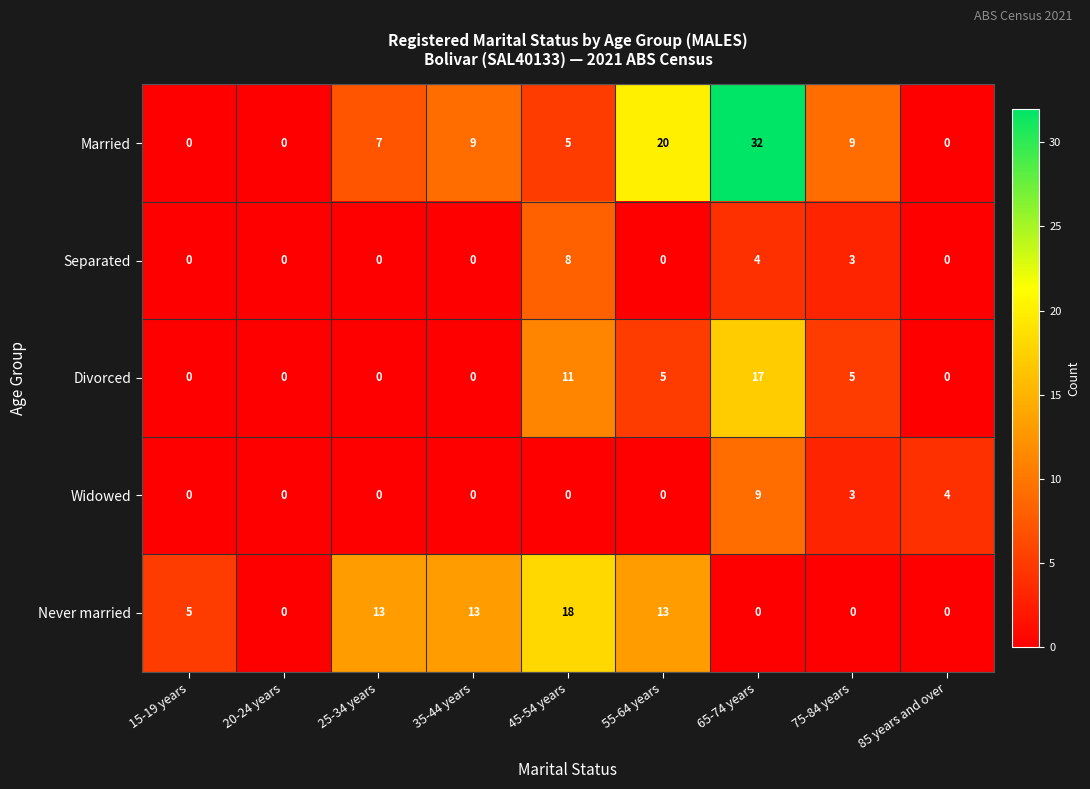

Which series has the widest spread of values?

Married